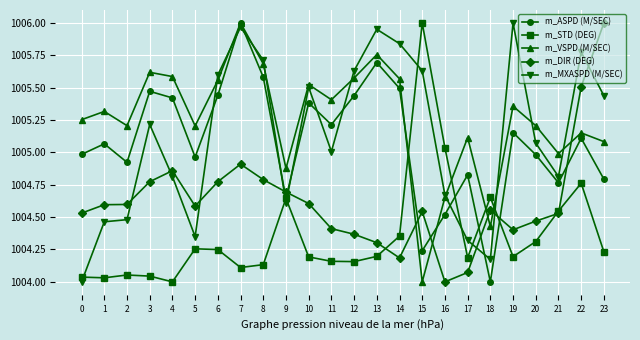

True or false: m_MXASPD (M/SEC) has a value of 1765.5 at 9.

False